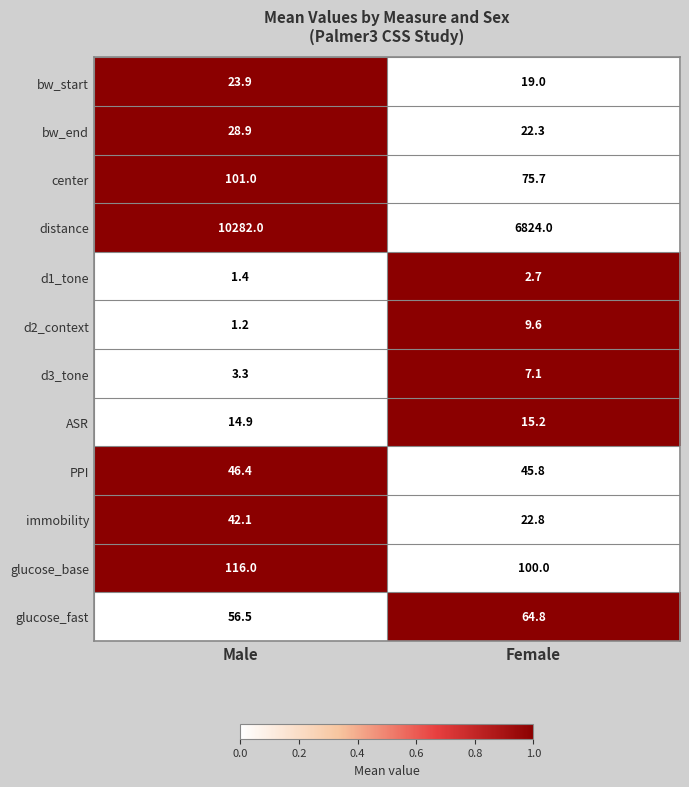

At which category is the sum across all series the highest?

Male